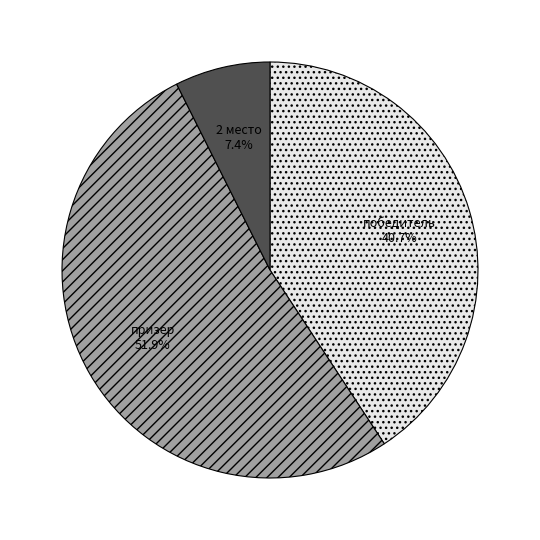

To the nearest percent, what percentage of the pie is призер?

52%